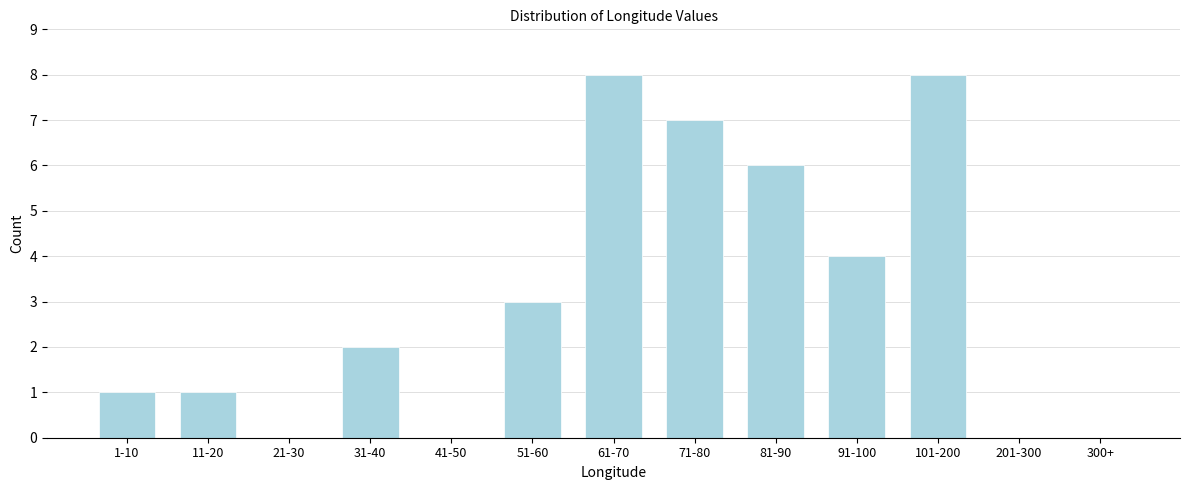

Reading left to right, transcribe all the data shown in this chart.

1-10=1	11-20=1	21-30=0	31-40=2	41-50=0	51-60=3	61-70=8	71-80=7	81-90=6	91-100=4	101-200=8	201-300=0	300+=0